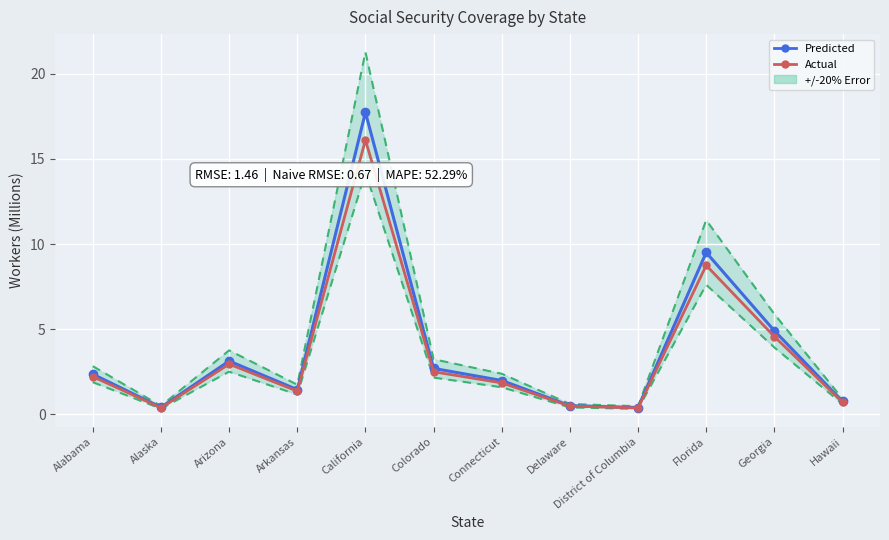

What is the difference between the maximum and second lowest values in the Predicted series?

17.3